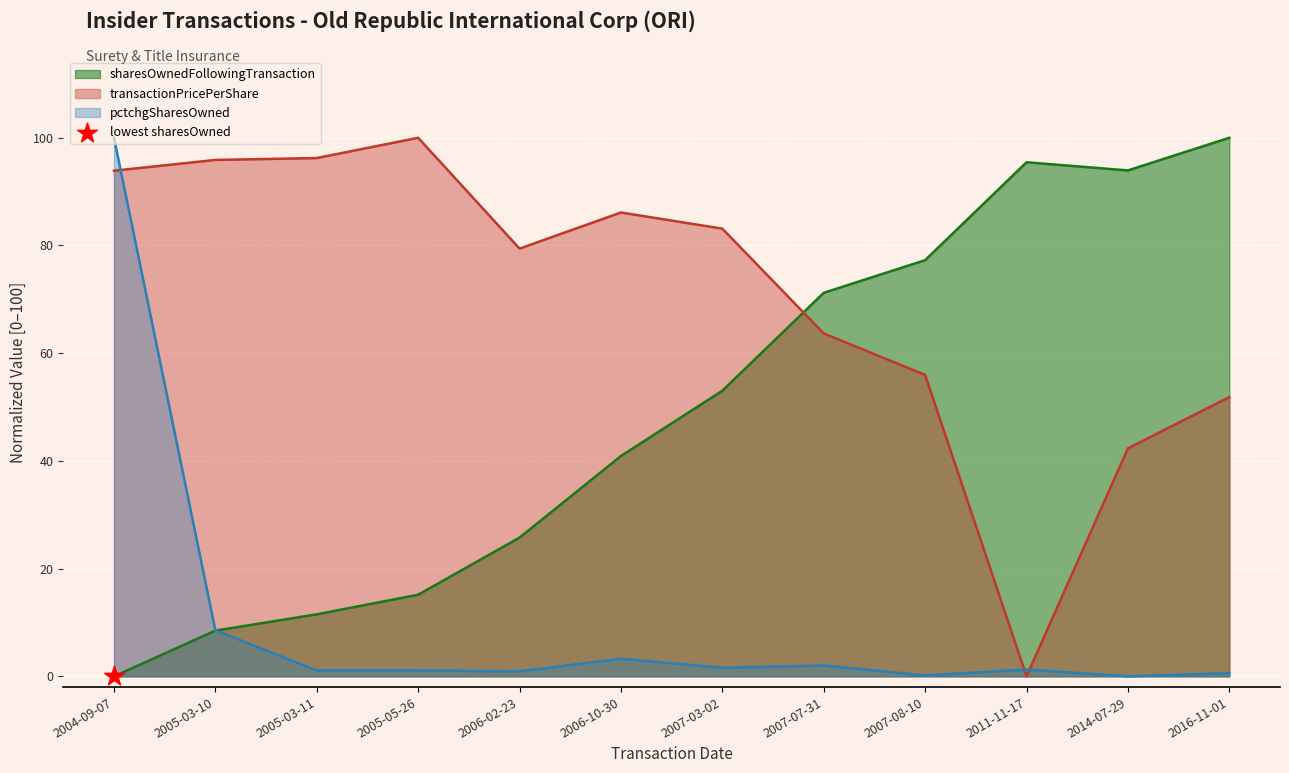

At how many categories does at least one series exceed 22?

12